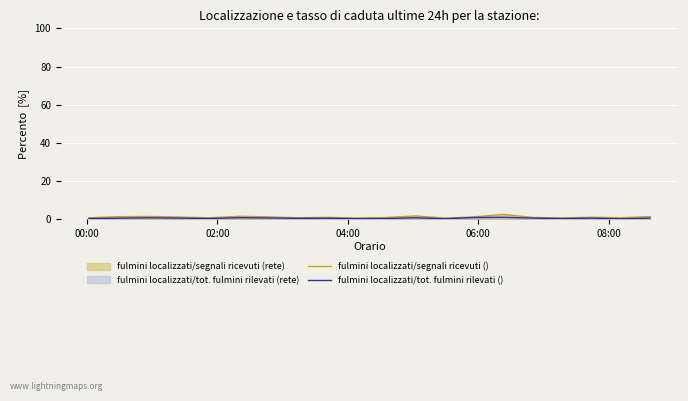

What is the greatest value displayed?

2.6